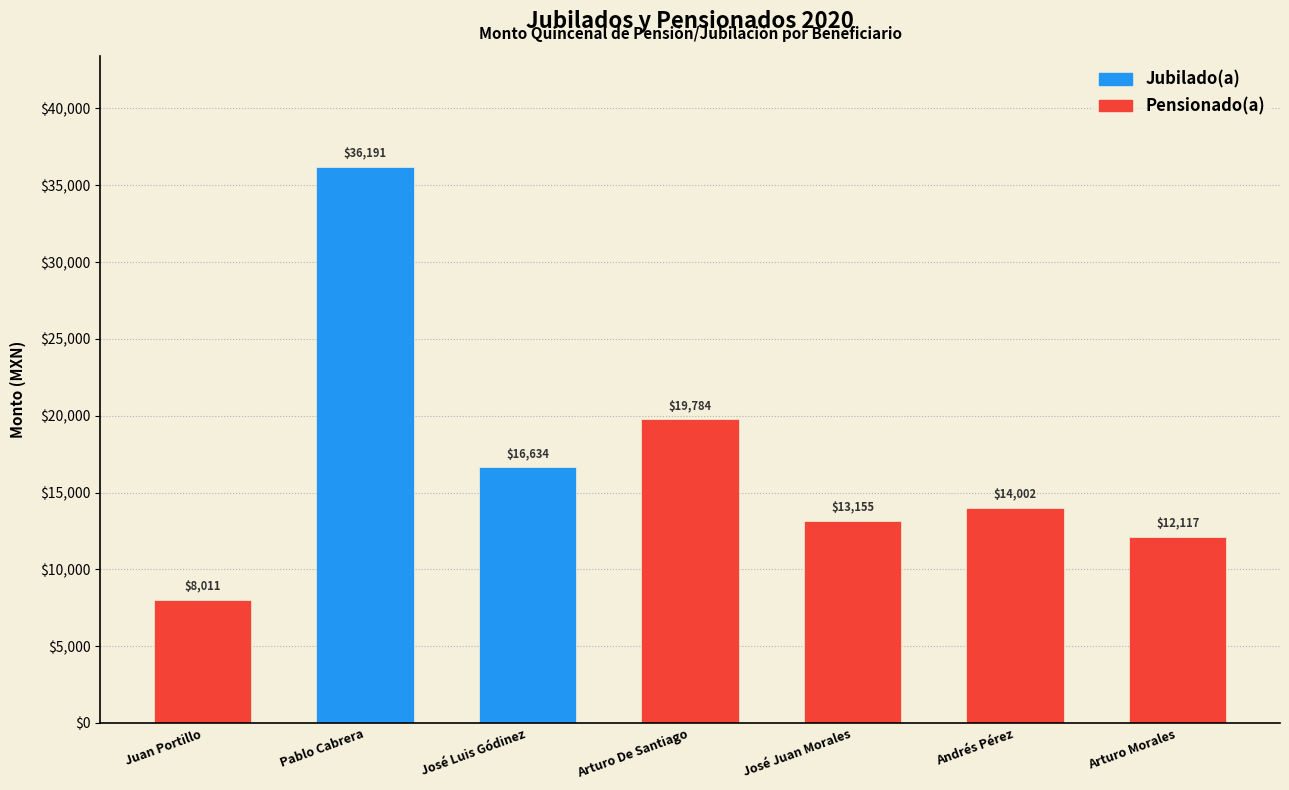

What is the greatest value displayed?

36191.0